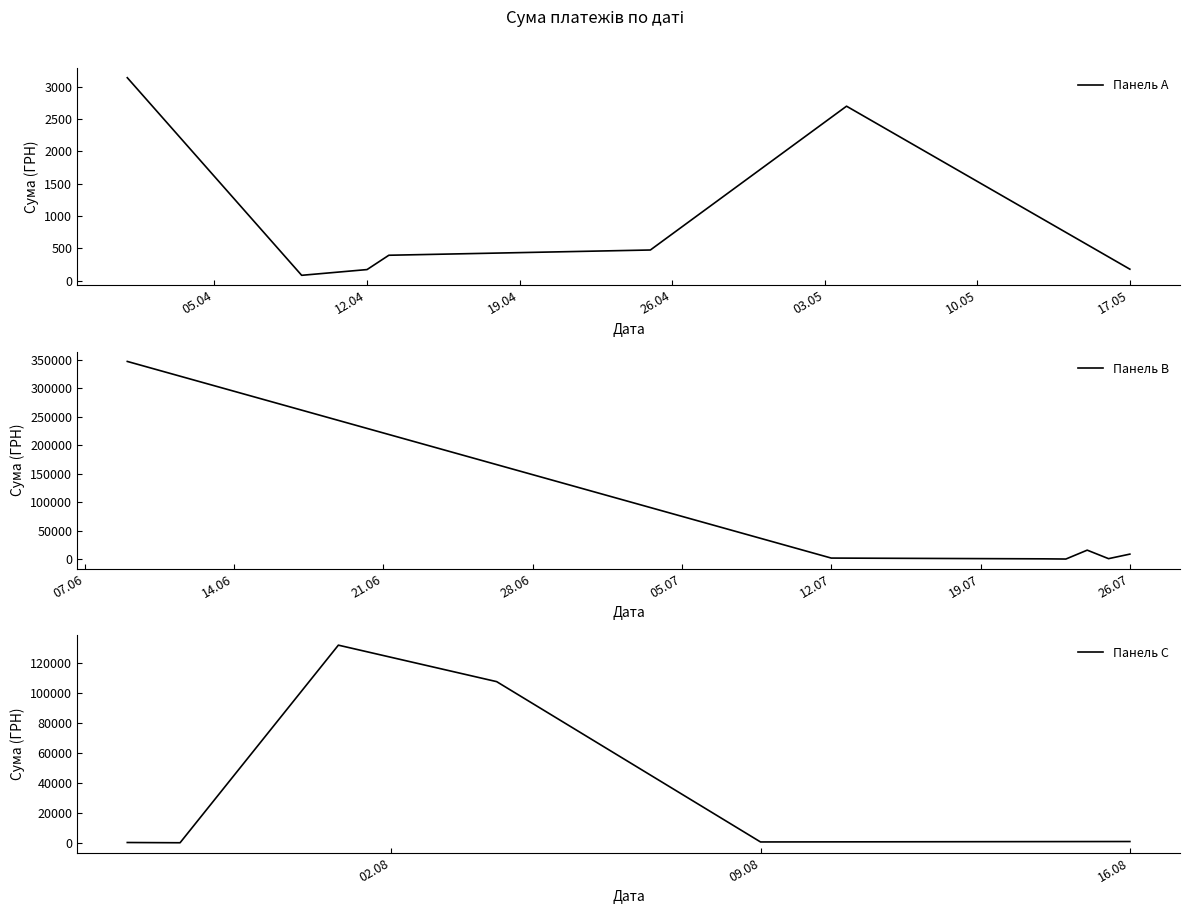

Which label corresponds to the largest value in the chart?

09.06.2016